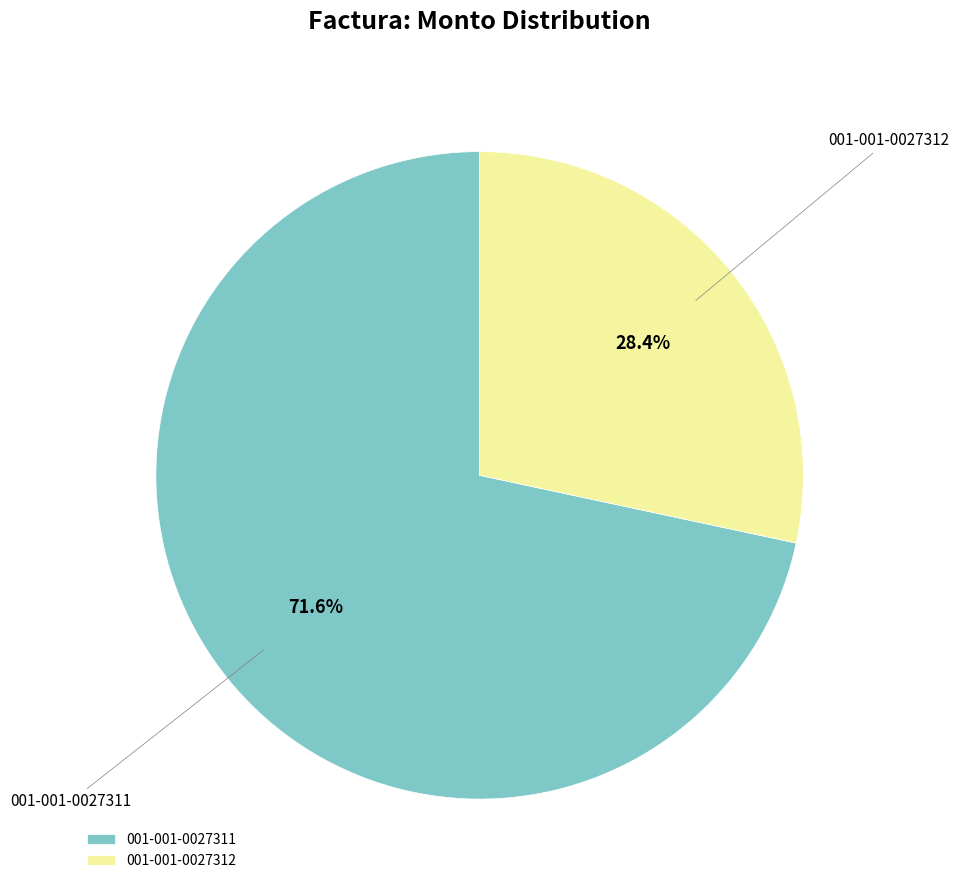

Does any single category account for the majority?

Yes